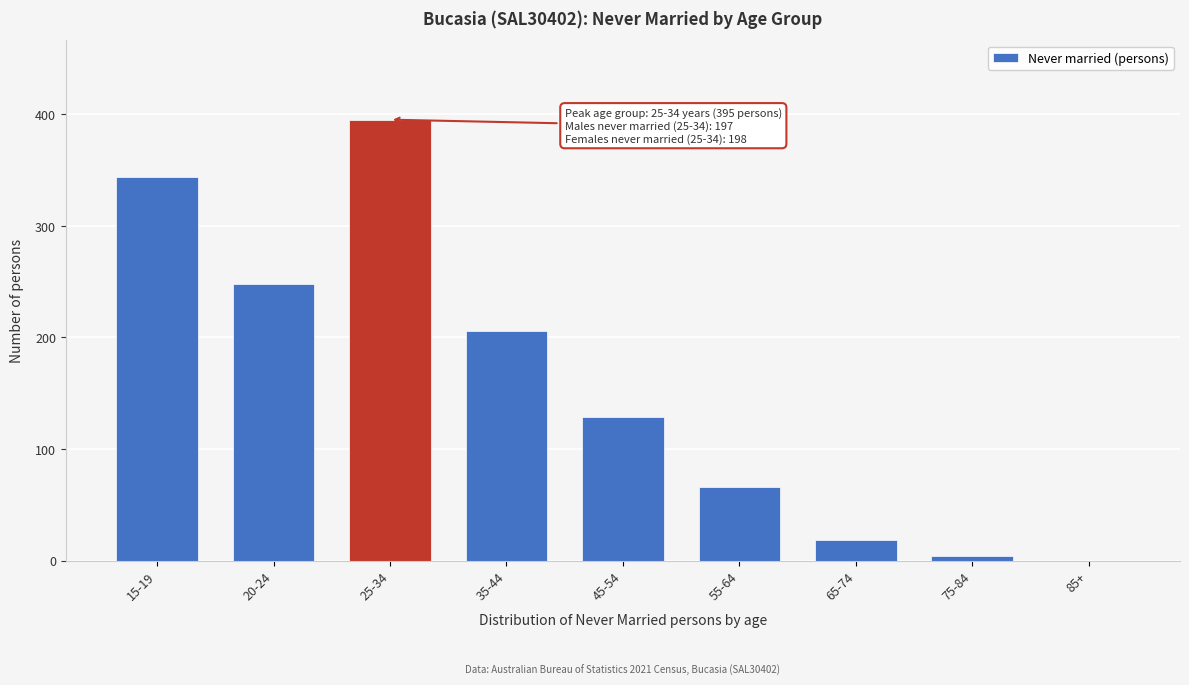

Reading left to right, list all the values displayed in this chart.

15-19=344	20-24=248	25-34=395	35-44=206	45-54=129	55-64=66	65-74=18	75-84=4	85+=0